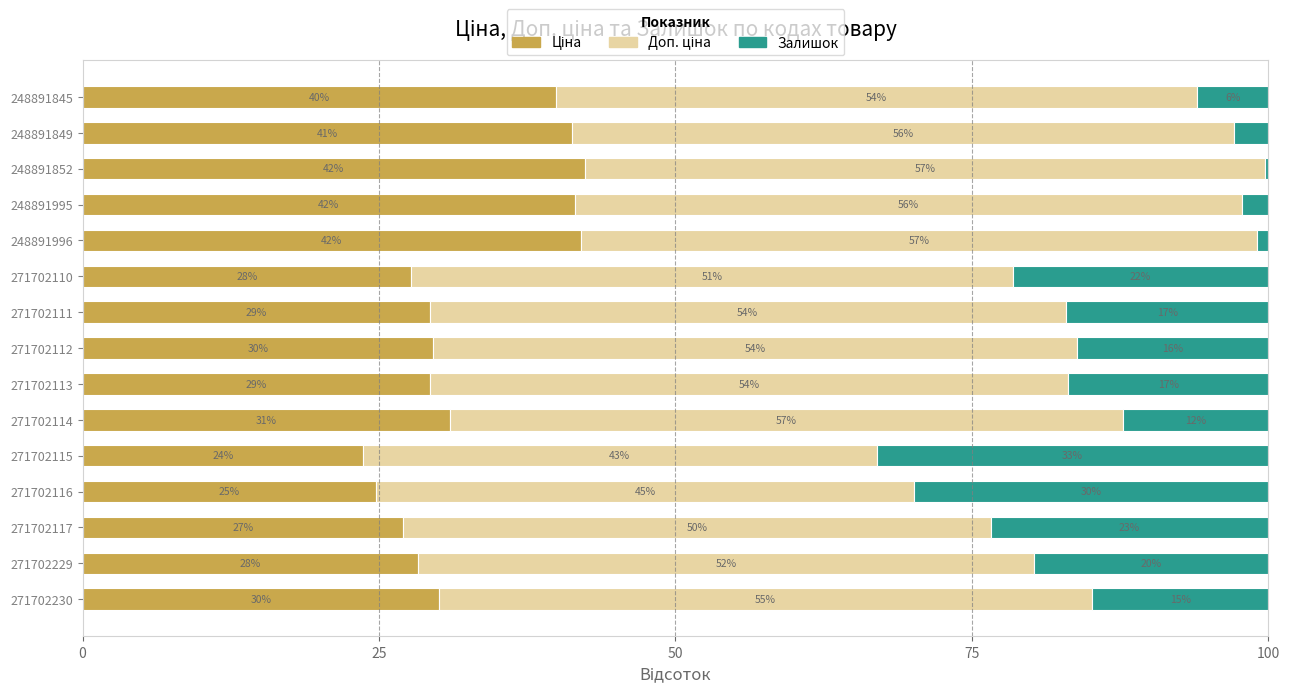

What is the total value across all series at 271702116?

100.0